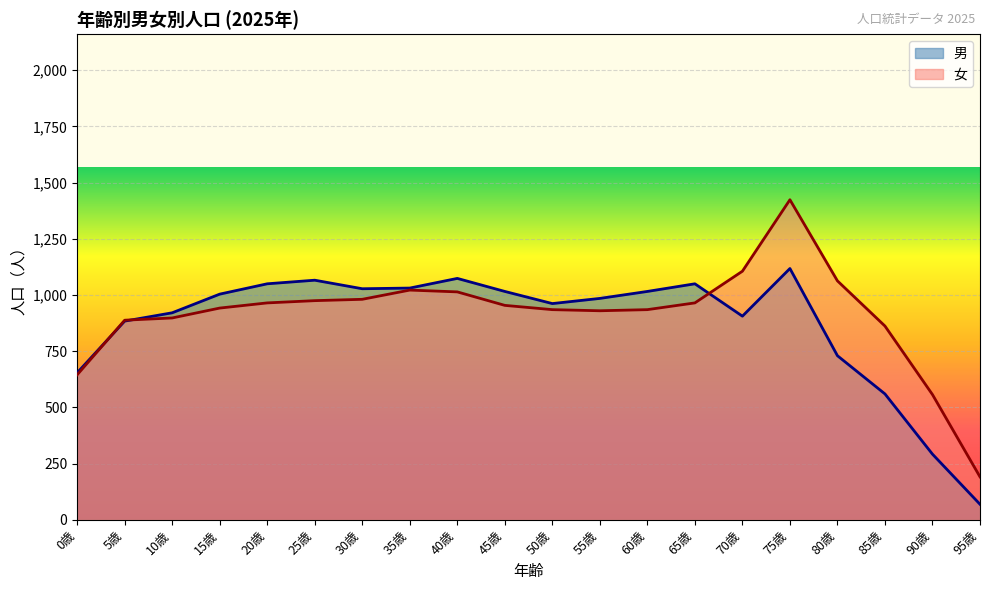

What is the difference between the second highest and second lowest values in the 女 series?

549